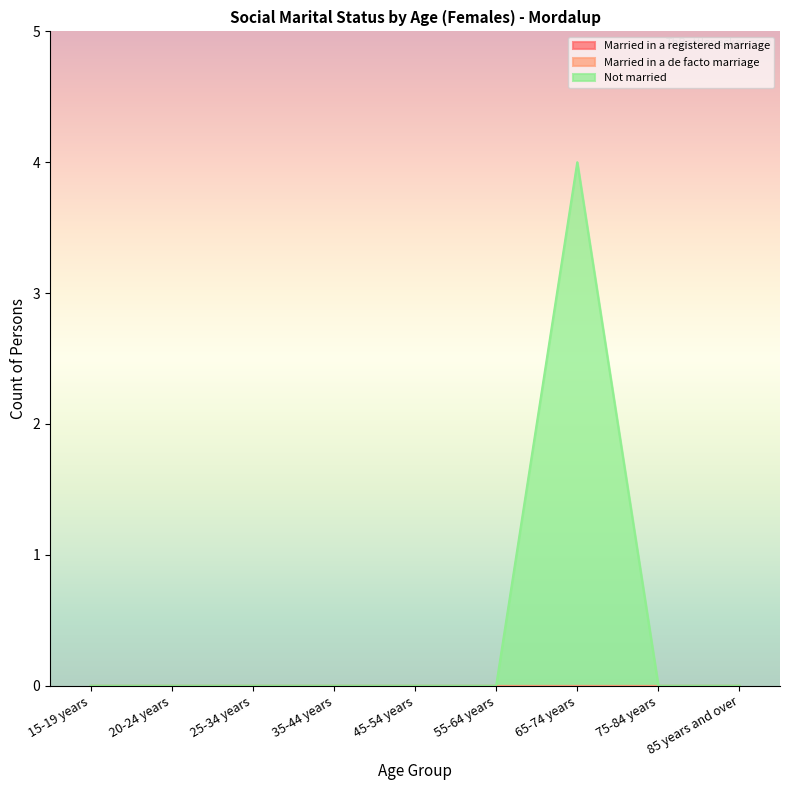

Is the value of Married in a registered marriage at 15-19 years greater than the value of Married in a de facto marriage at 20-24 years?

No